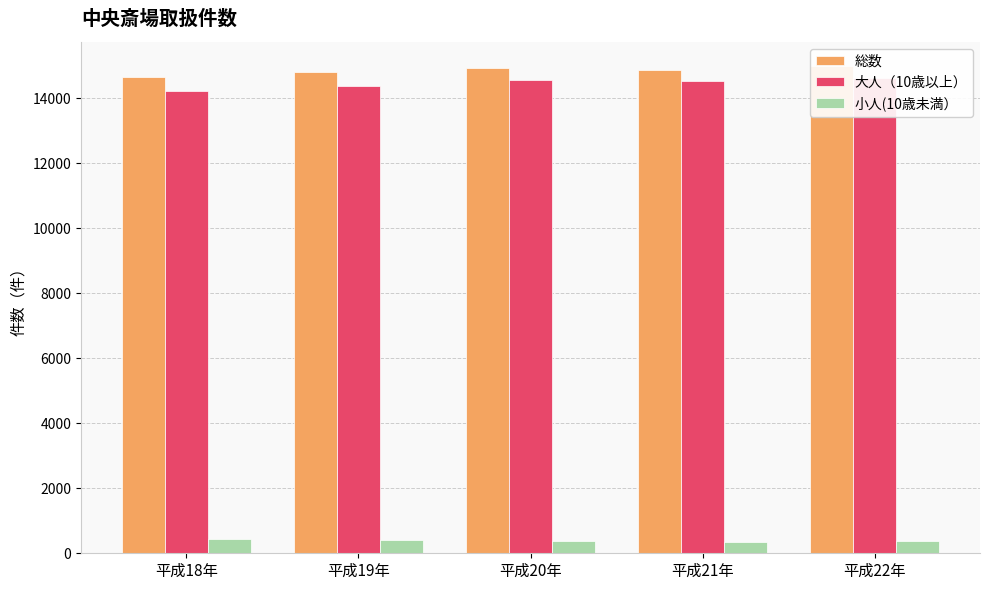

Where is 小人(10歳未満） nearest to the value 389?

平成20年